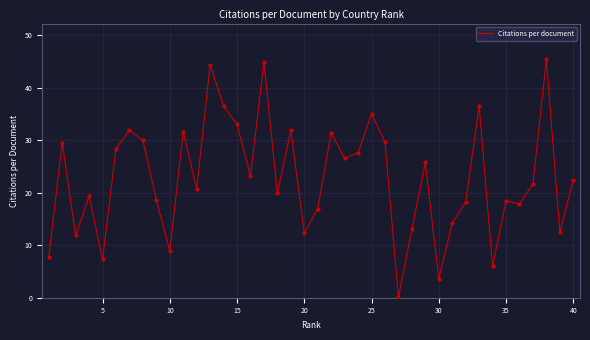

What is the difference between the maximum and minimum values?

45.3